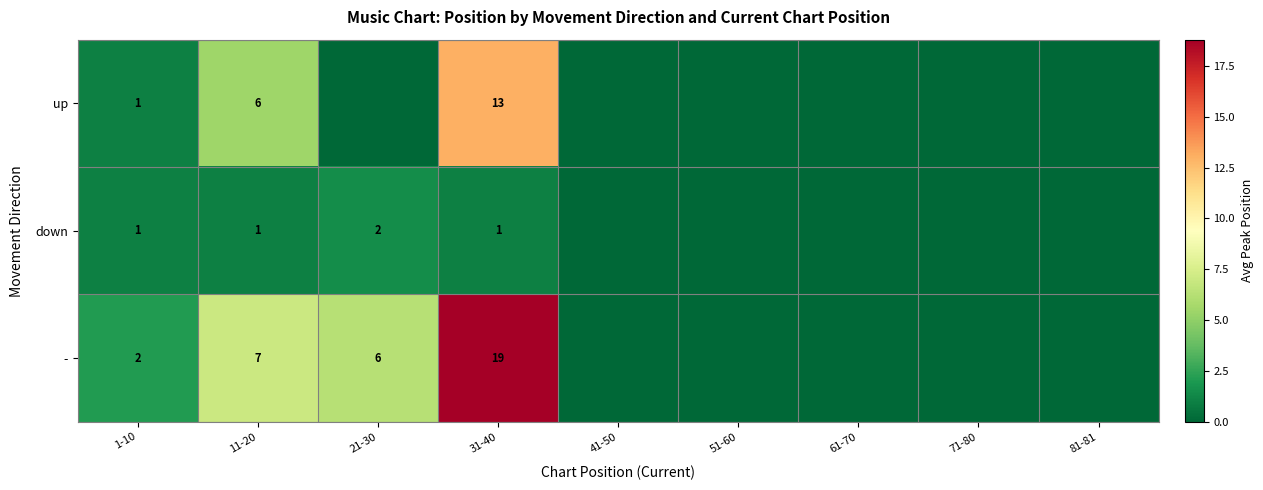

What is the spread (max minus min) of values at 31-40?

18